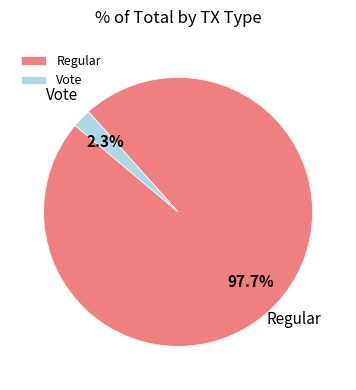

To the nearest percent, what portion does Vote represent?

2%